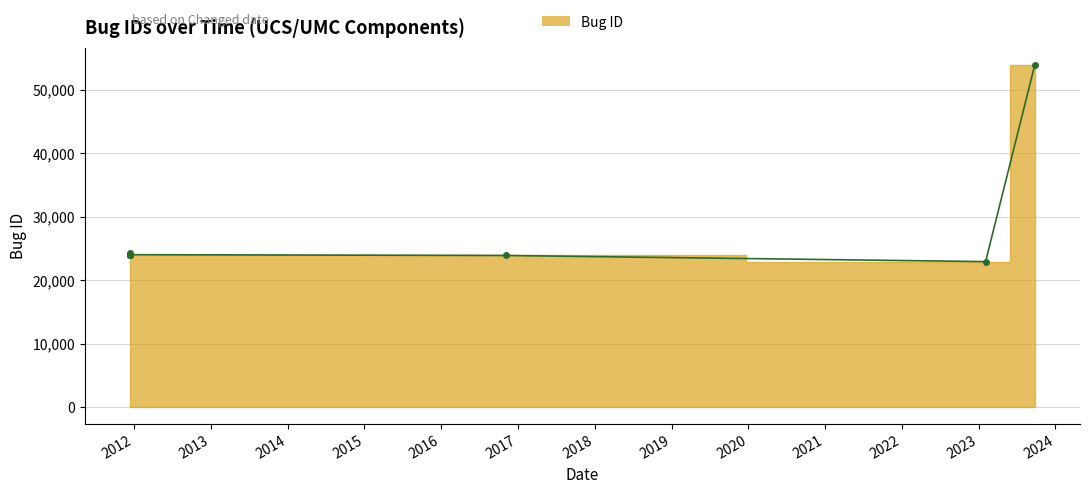

Approximately how many times larger is the value at 2023-02-03 compared to 2011-12-13?

0.9